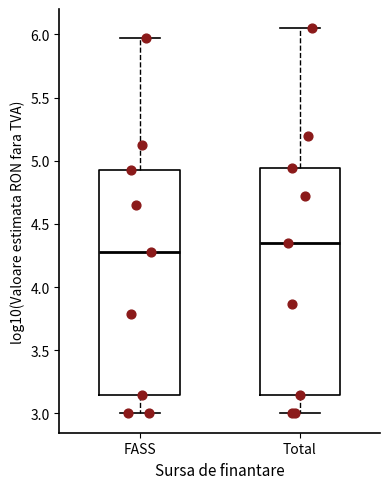

Reading left to right, read every box against the y-axis: the position of its median line, the range the box covers, and the ends of its whiskers. The values are not printed on the chart, so give them approximately, as read against the axis.

FASS: median 4.30, box 3.15 to 4.95, whiskers 3.00 to 5.95
Total: median 4.35, box 3.15 to 4.95, whiskers 3.00 to 6.05